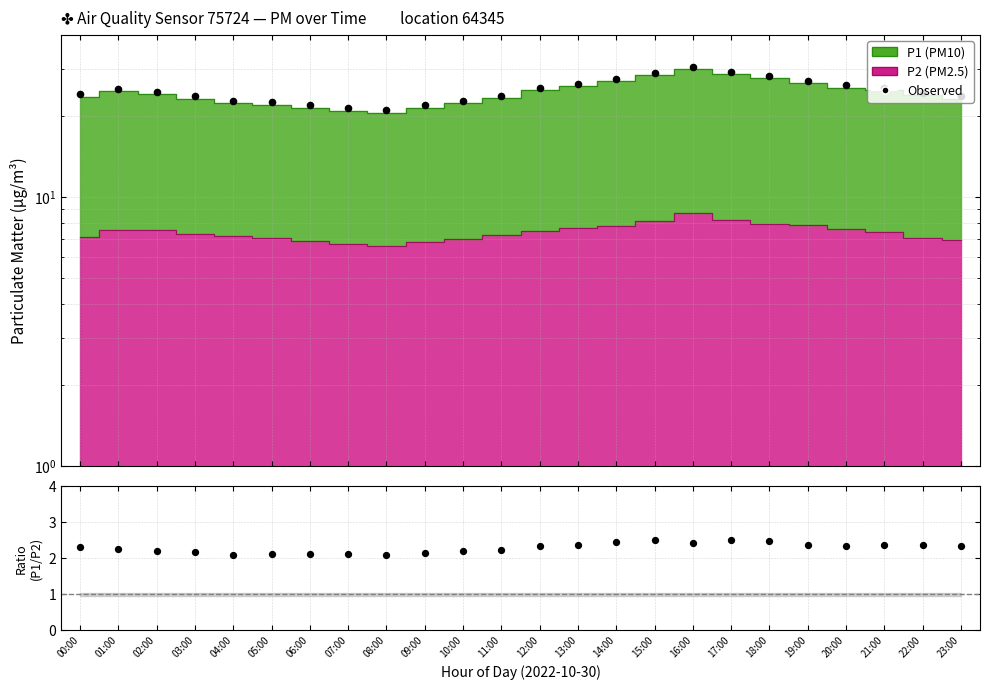

At how many categories does at least one series exceed 27?

6